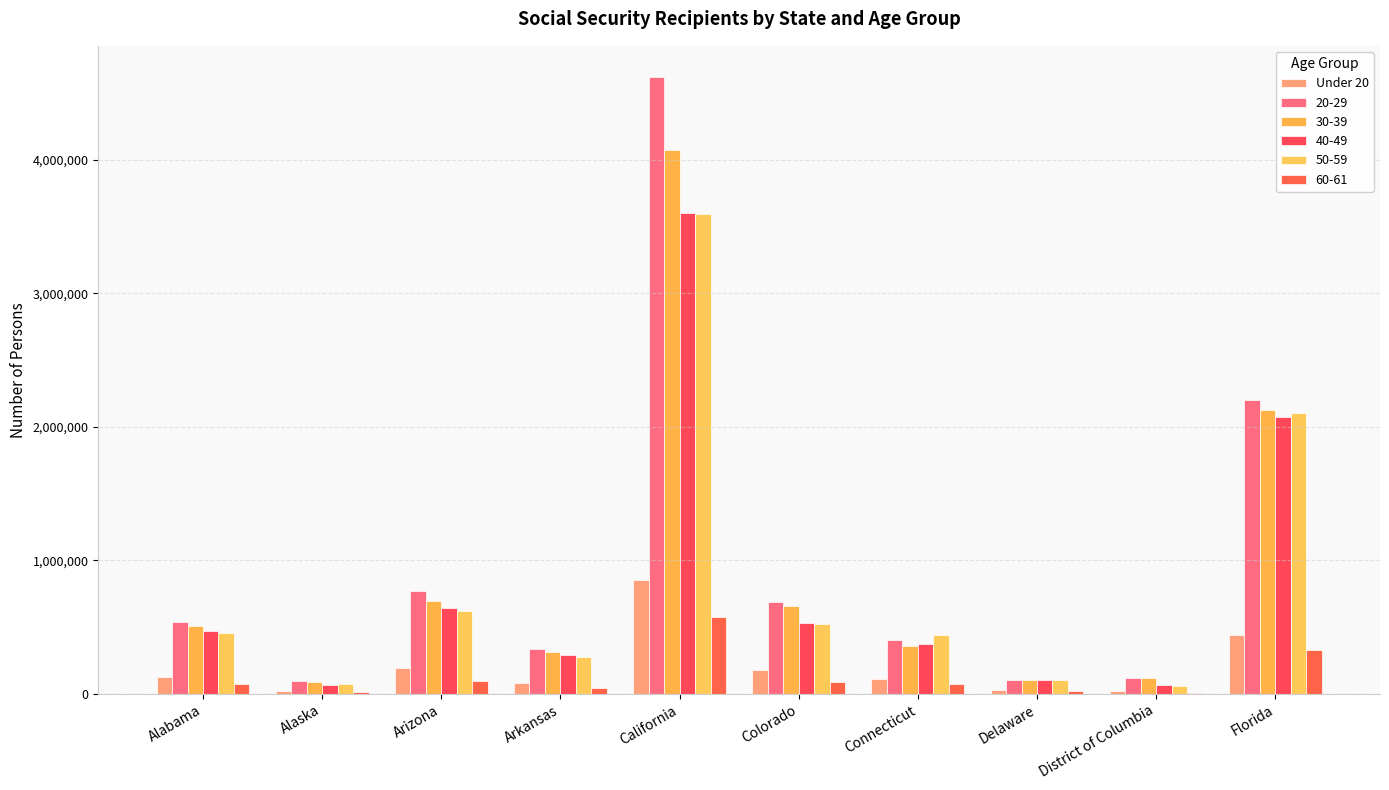

Are the bars grouped side by side (vs. stacked)?

Yes